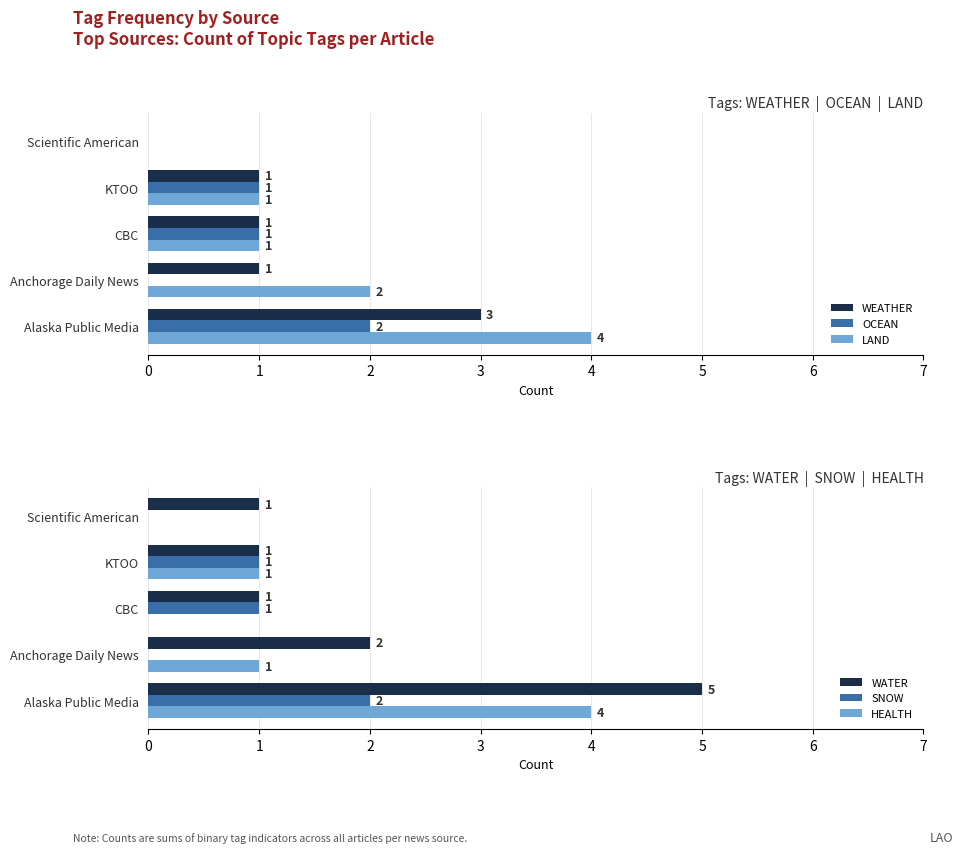

True or false: WATER has a value of 2 at Anchorage Daily News.

True